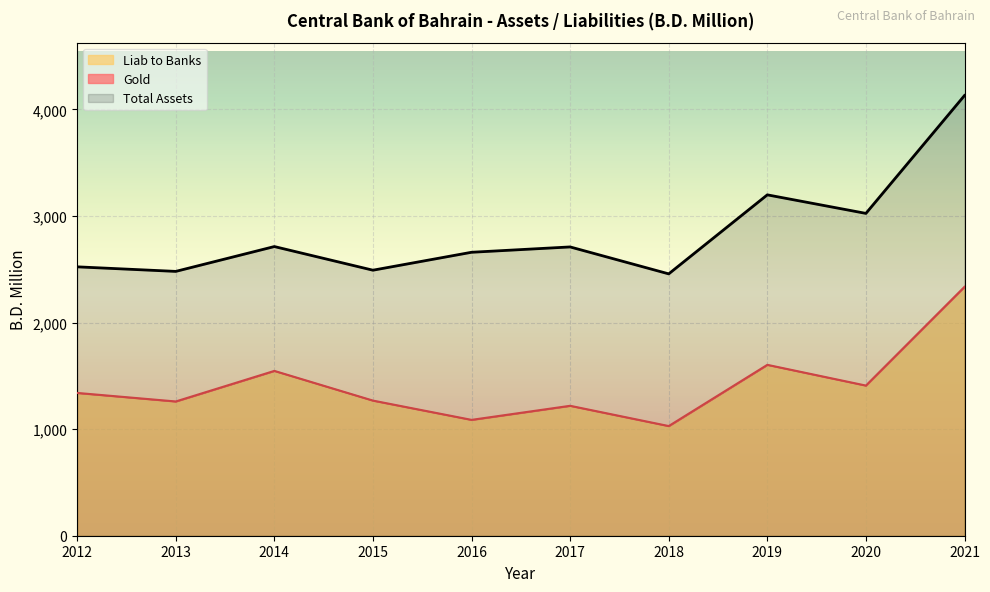

At which label does Total Assets reach its minimum?

2018